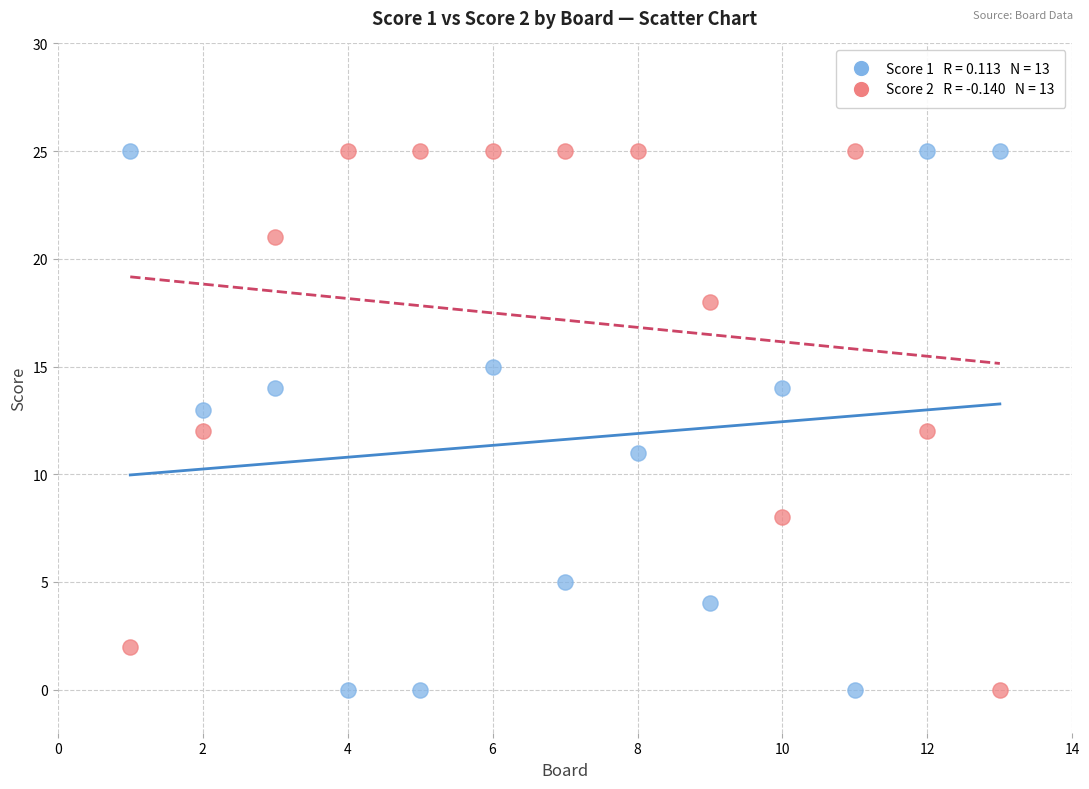

Across all data points, what is the range of X values (max minus min)?

12